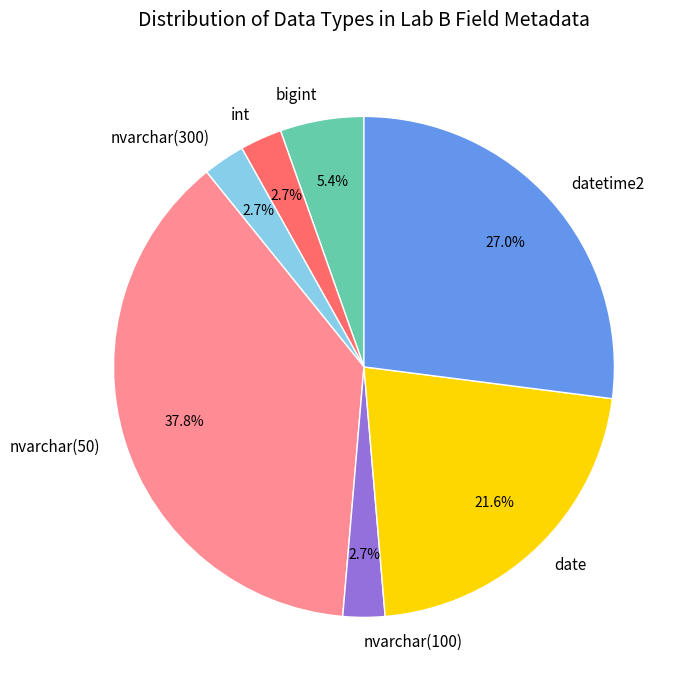

To the nearest percent, what portion does nvarchar(300) represent?

3%